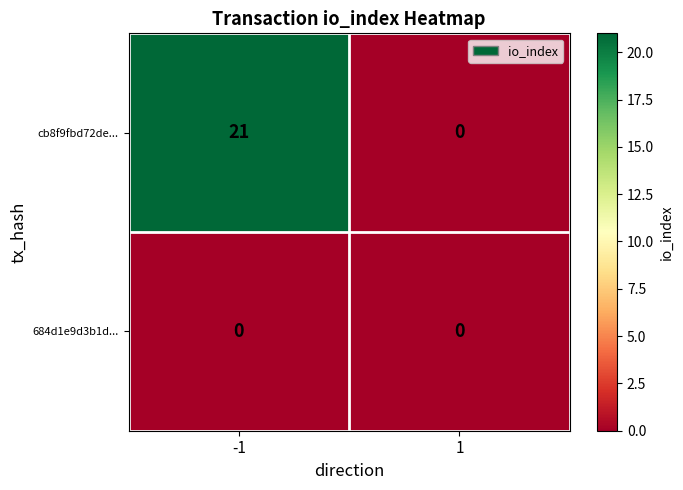

Which series changed the most between -1 and 1?

cb8f9fbd72de...